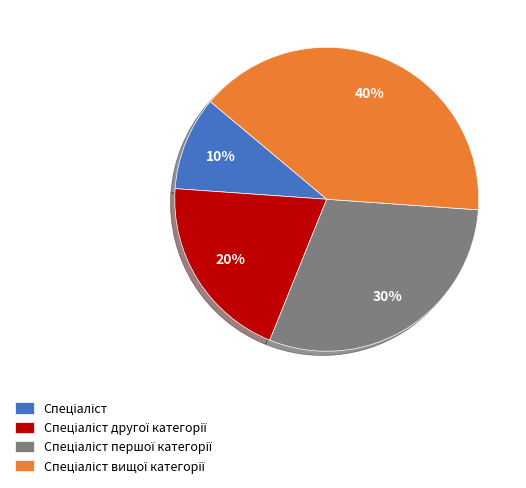

How many segments does this pie chart have?

4